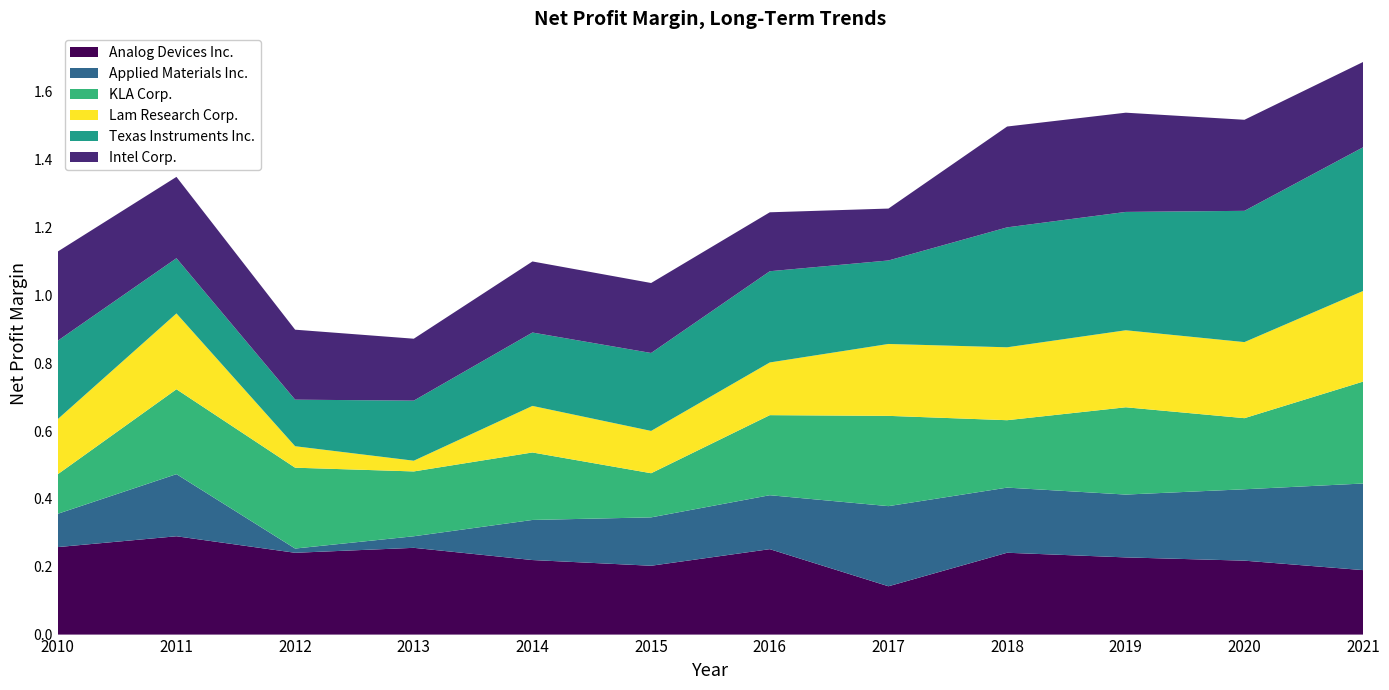

Reading left to right, list all the values displayed in this chart.

Analog Devices Inc.: 2010=0.3	2011=0.3	2012=0.2	2013=0.3	2014=0.2	2015=0.2	2016=0.3	2017=0.1	2018=0.2	2019=0.2	2020=0.2	2021=0.2
Applied Materials Inc.: 2010=0.1	2011=0.2	2012=0.0	2013=0.0	2014=0.1	2015=0.1	2016=0.2	2017=0.2	2018=0.2	2019=0.2	2020=0.2	2021=0.3
KLA Corp.: 2010=0.1	2011=0.3	2012=0.2	2013=0.2	2014=0.2	2015=0.1	2016=0.2	2017=0.3	2018=0.2	2019=0.3	2020=0.2	2021=0.3
Lam Research Corp.: 2010=0.2	2011=0.2	2012=0.1	2013=0.0	2014=0.1	2015=0.1	2016=0.2	2017=0.2	2018=0.2	2019=0.2	2020=0.2	2021=0.3
Texas Instruments Inc.: 2010=0.2	2011=0.2	2012=0.1	2013=0.2	2014=0.2	2015=0.2	2016=0.3	2017=0.2	2018=0.4	2019=0.3	2020=0.4	2021=0.4
Intel Corp.: 2010=0.3	2011=0.2	2012=0.2	2013=0.2	2014=0.2	2015=0.2	2016=0.2	2017=0.2	2018=0.3	2019=0.3	2020=0.3	2021=0.3